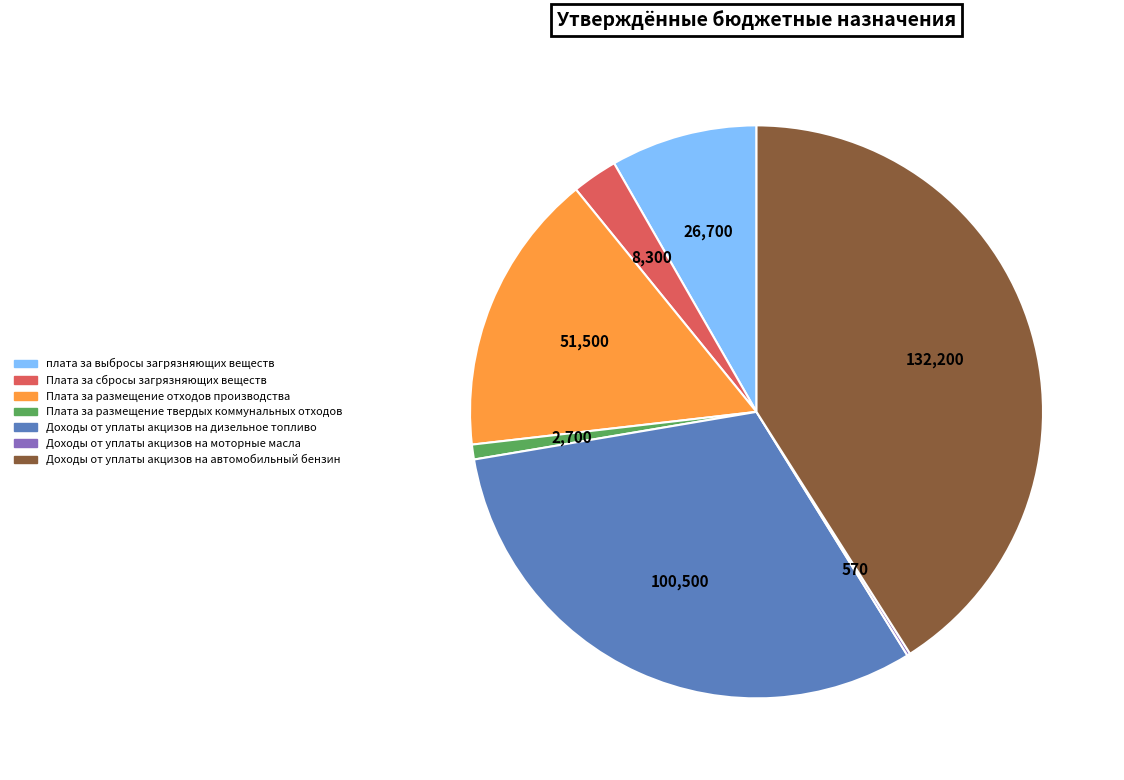

Combined, do плата за выбросы загрязняющих веществ and Плата за размещение твердых коммунальных отходов account for over 50%?

No